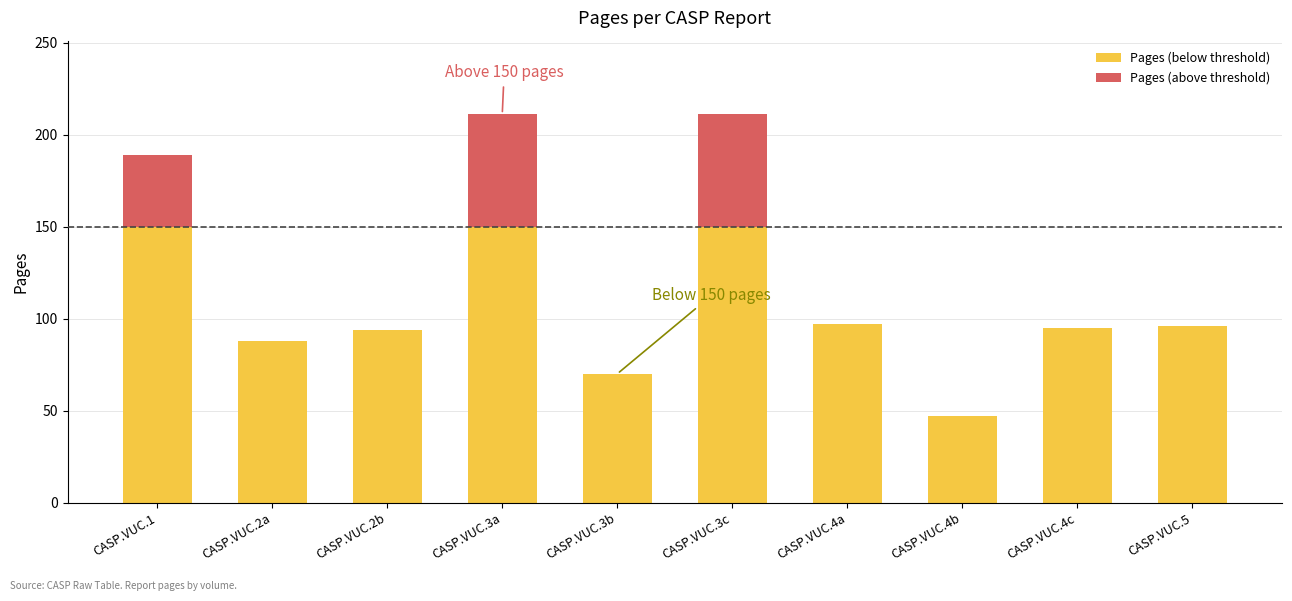

What is the total value across all series at CASP.VUC.4b?

47